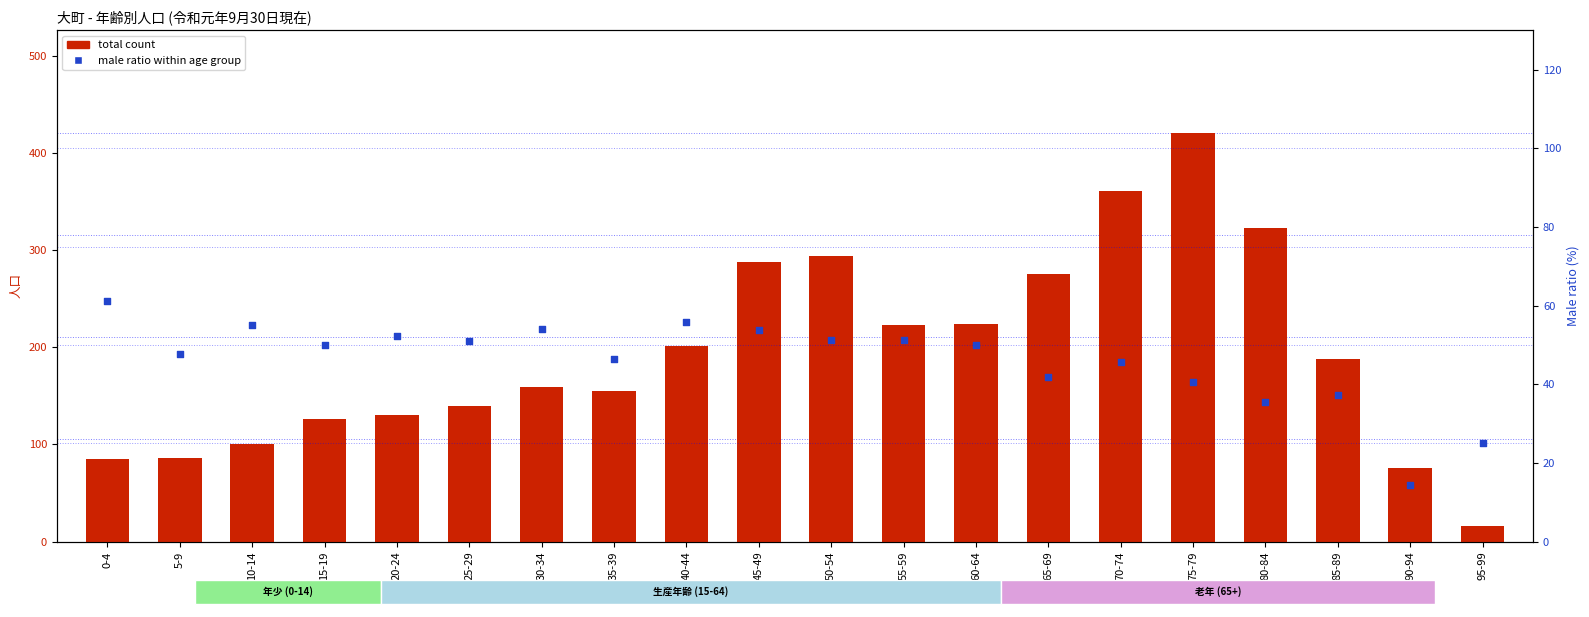

At how many categories does at least one series exceed 99?

16